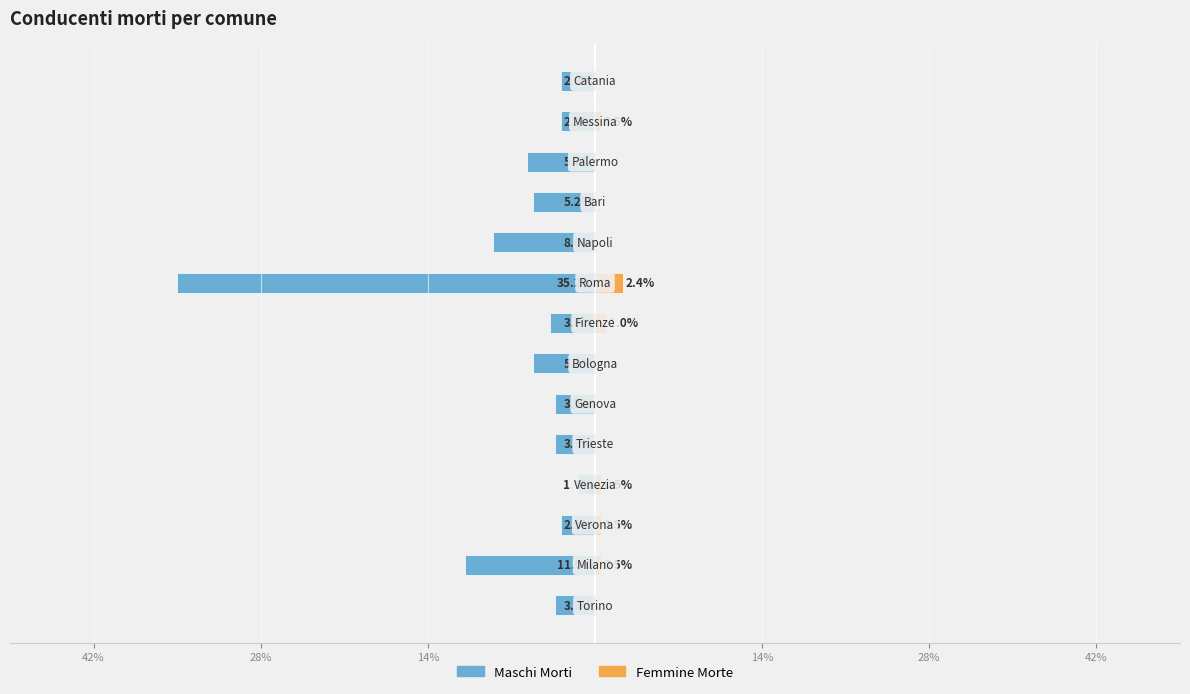

What are all the series names shown in the legend?

Maschi Morti, Femmine Morte